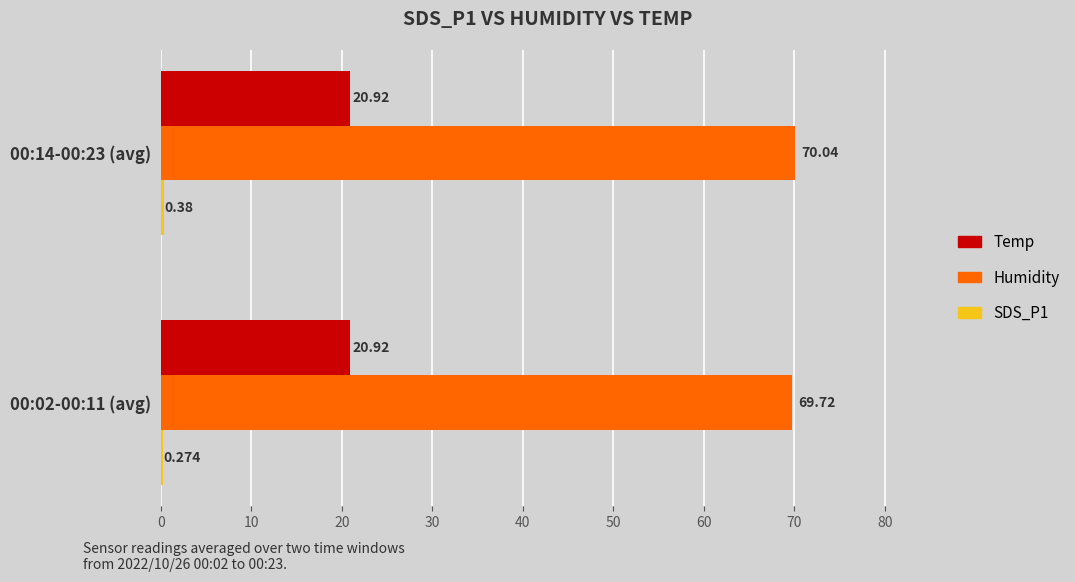

Is the value of Humidity at 00:14-00:23 (avg) greater than the value of Temp at 00:14-00:23 (avg)?

Yes